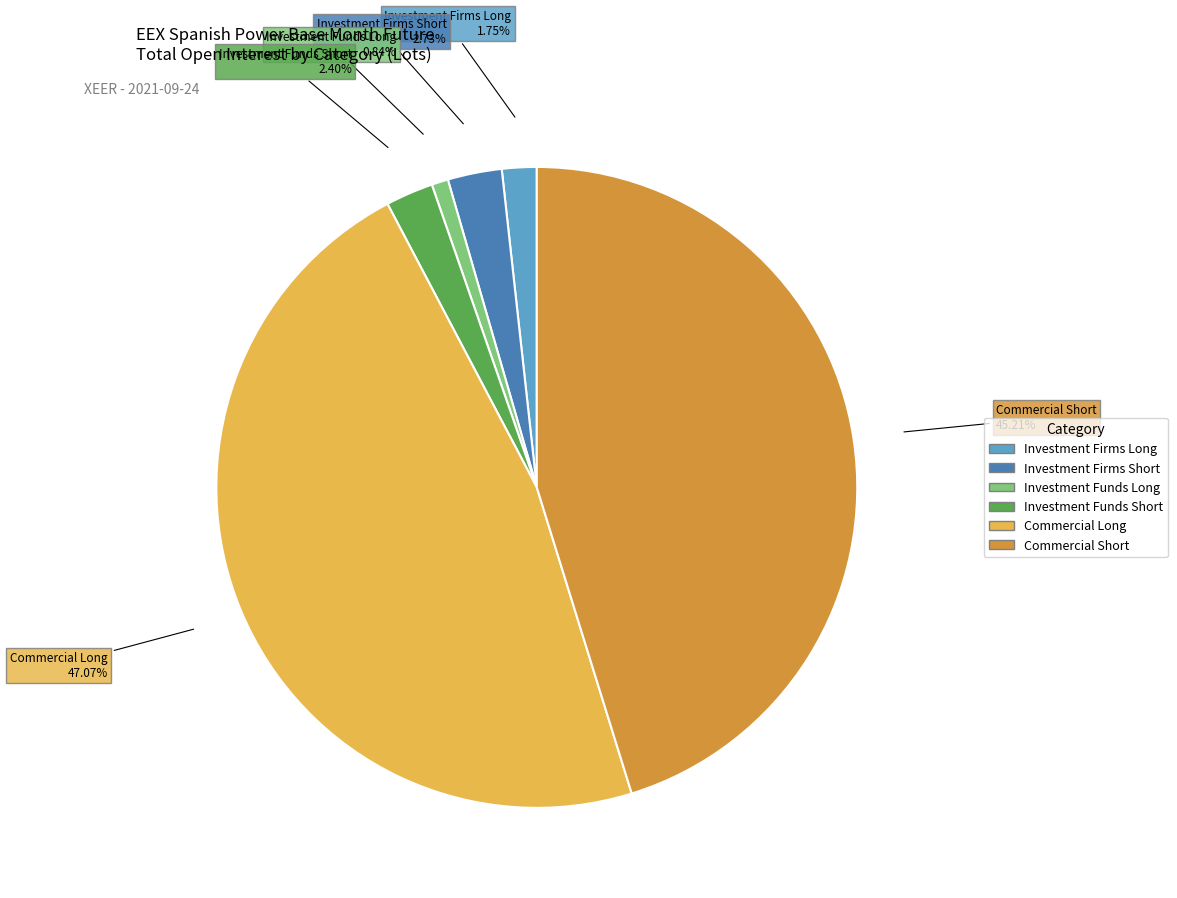

What is the largest slice in the pie chart?

Commercial Long